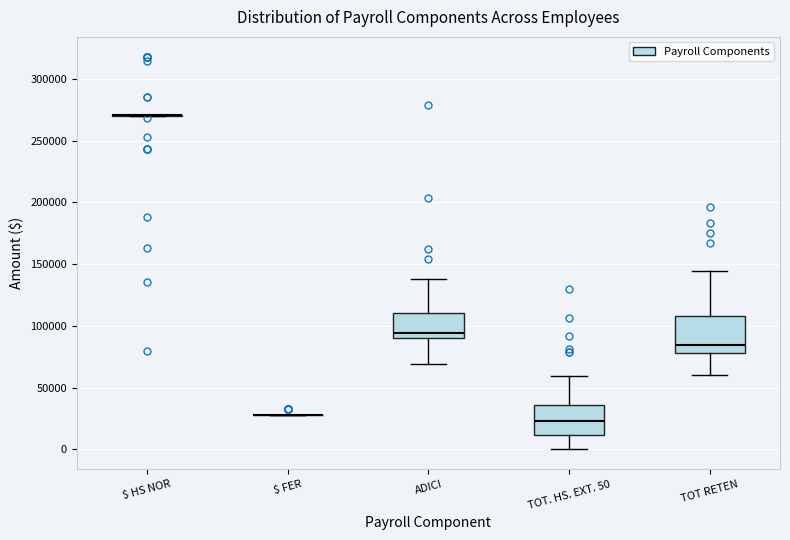

Reading left to right, read every box against the y-axis: the position of its median line, the range the box covers, and the ends of its whiskers. The values are not printed on the chart, so give them approximately, as read against the axis.

$ HS NOR: box collapsed to a line at 270000, whiskers 270000 to 270000
$ FER: box collapsed to a line at 30000, whiskers 30000 to 30000
ADICI: median 95000, box 90000 to 110000, whiskers 70000 to 140000
TOT. HS. EXT. 50: median 25000, box 10000 to 35000, whiskers 0 to 60000
TOT RETEN: median 85000, box 80000 to 110000, whiskers 60000 to 145000